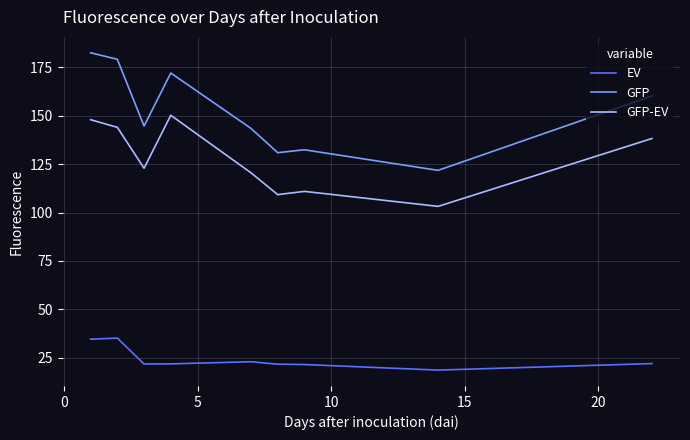

True or false: GFP-EV and GFP intersect in this chart.

False